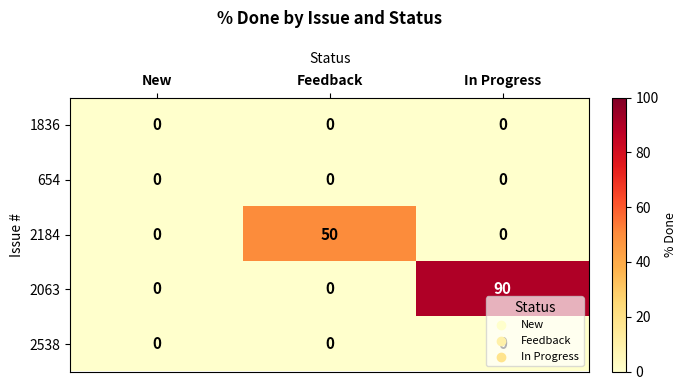

True or false: 1836 has a value of 0 at In Progress.

True